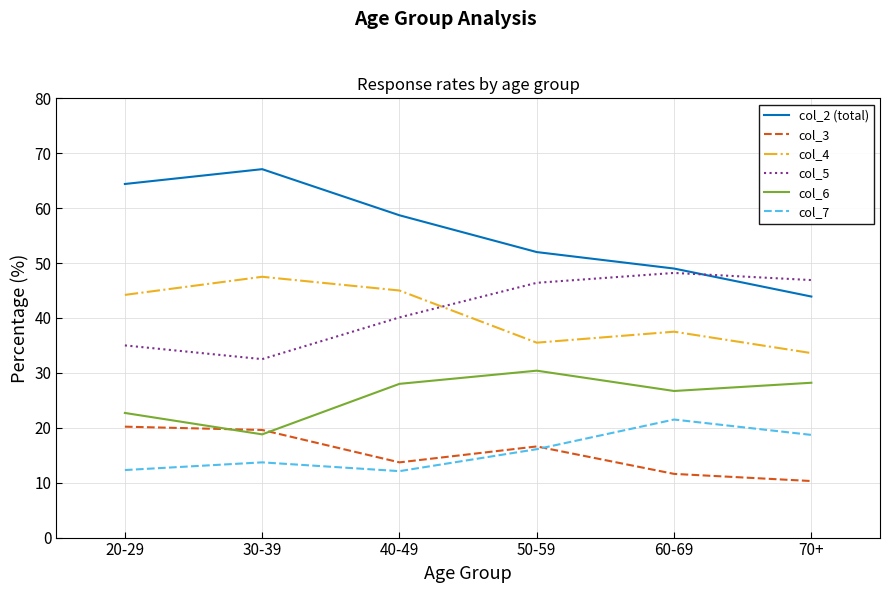

Read the col_6 value at 60-69.

26.7